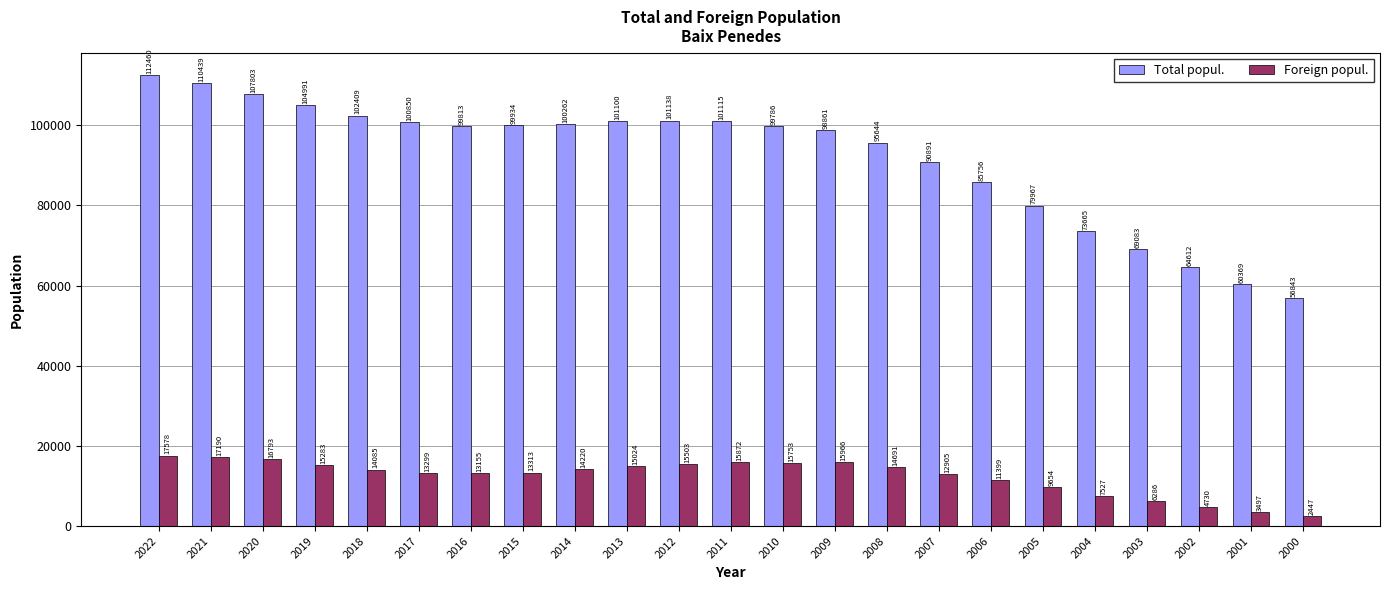

How many data points in Total popul. are less than 99813?

11